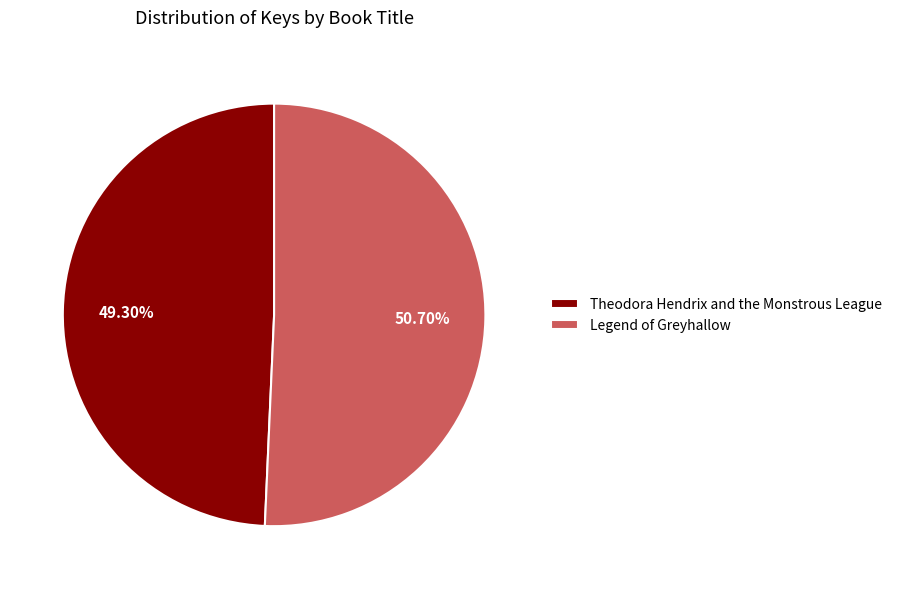

Is it true that Legend of Greyhallow is 42% of the pie?

False